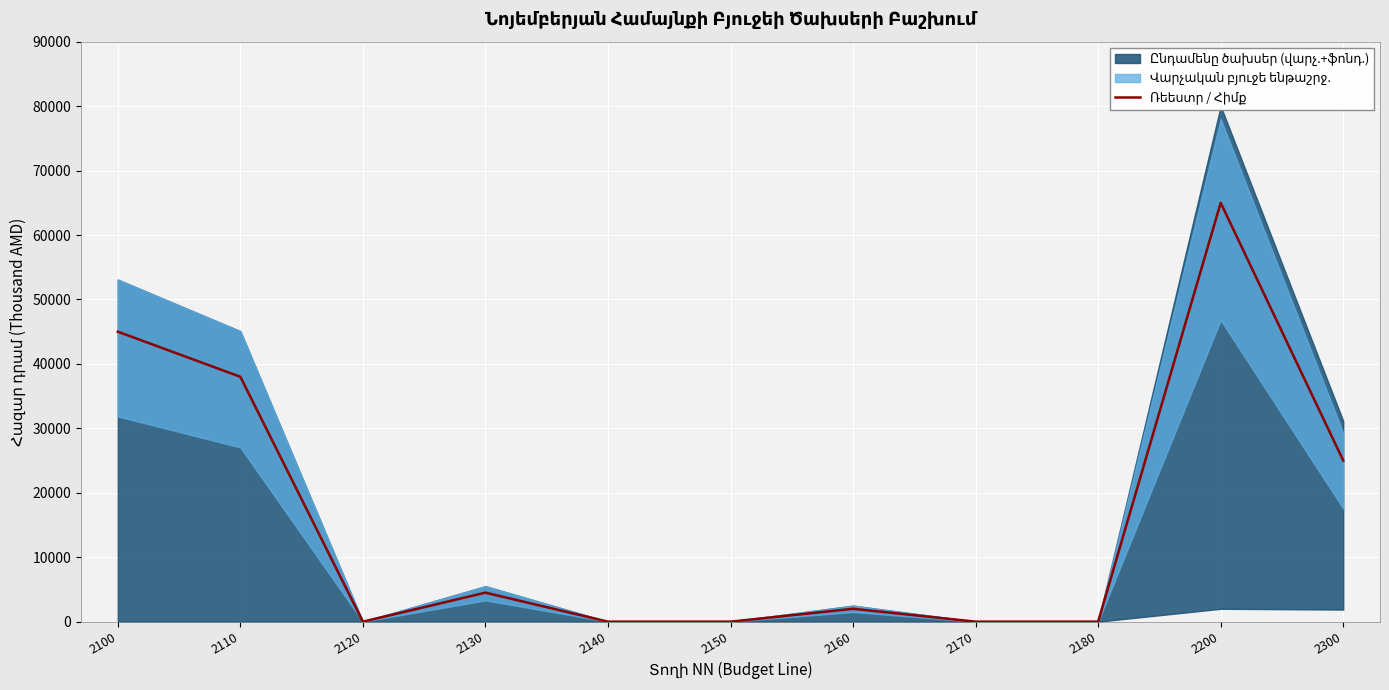

Where is the data nearest to the value 32500?

2110